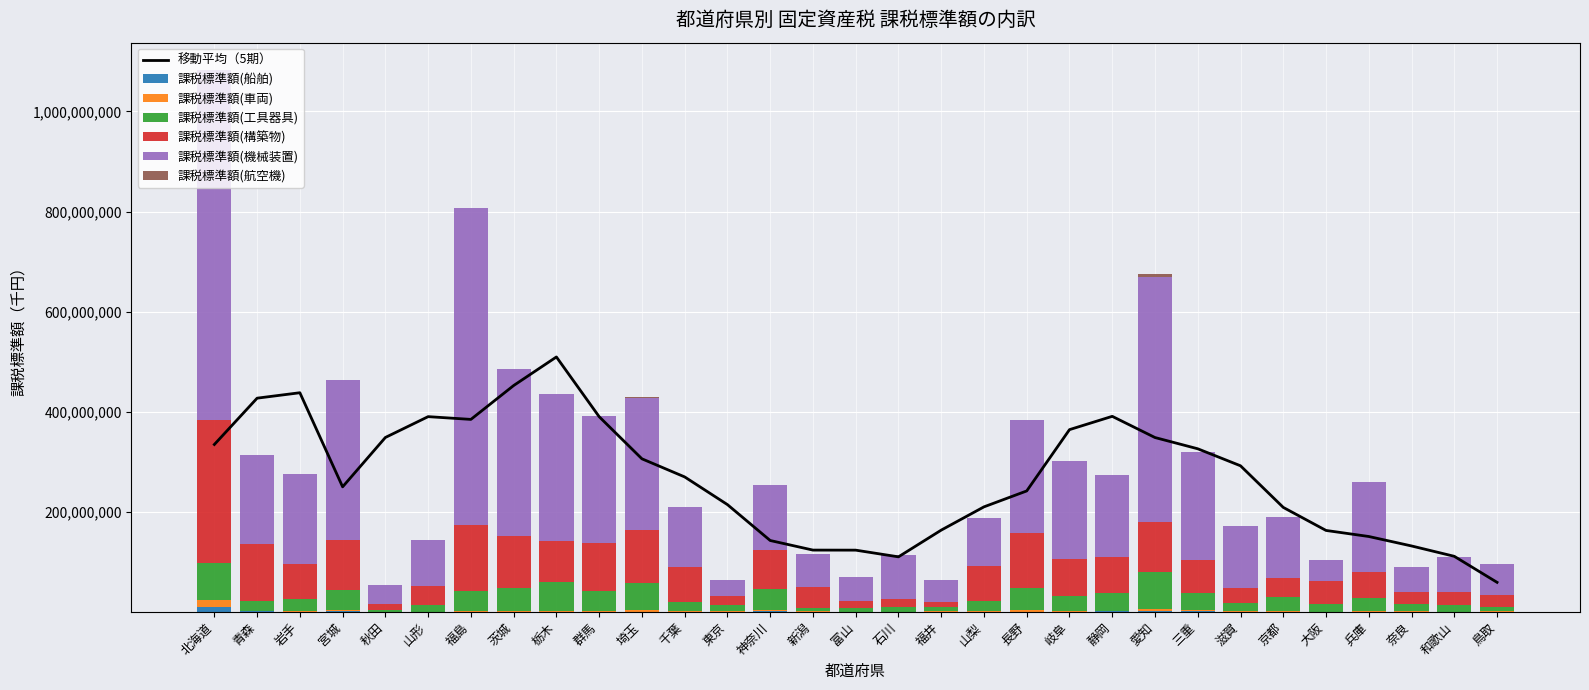

Reading left to right, list all the values displayed in this chart.

課税標準額(船舶): 10696596	1502866	261445	1302271	22403	15018	523848	461958	10861	9984	16601	464797	855878	1500178	314391	286061	289343	765897	120723	225287	73982	1305072	1548206	2357997	4107	447904	58592	645708	510414	286648	731267
課税標準額(車両): 13191949	1390435	1450694	2965753	285092	664484	2058773	2484064	2455483	2506779	3605348	1659290	931172	2222136	805767	497978	356922	410757	1275642	2937747	1460802	1194249	3661182	1565576	1160925	807158	857645	1507662	697233	576577	476303
課税標準額(工具器具): 73498734	18384414	23671639	39424082	4505227	12968343	40248768	44931586	58415420	40081456	54975777	18616711	12165906	41563075	7636289	7405253	9256174	7962310	20302882	44866979	30616561	34883513	73762781	34051668	16621679	28395980	14925609	25861157	13959954	12706099	9004240
課税標準額(構築物): 286562189	115148959	71237722	100149647	11788408	39151157	130708740	104250037	81782168	95023019	105155017	68978420	17986583	77623809	41674498	13940881	15954428	10526786	70671936	109165866	72766759	73310666	100632127	65276526	30587497	38857843	45366417	51863304	23917943	26208176	23192321
課税標準額(機械装置): 699103345	177147326	179920121	318693830	37693898	90461314	632941814	332406202	292246644	254856989	264019174	120283896	32024864	131225608	65547456	48031951	88425428	43668815	94872673	225691441	197592757	162649749	489289276	216842337	122828093	121620770	42296588	180007422	50904222	70939600	62273140
課税標準額(航空機): 47646	0	458	670	0	1133	134304	3443	122054	21687	901276	451	0	0	0	717	0	11	10	0	7283	2839	6591202	0	131	0	2795	3397	0	5261	0